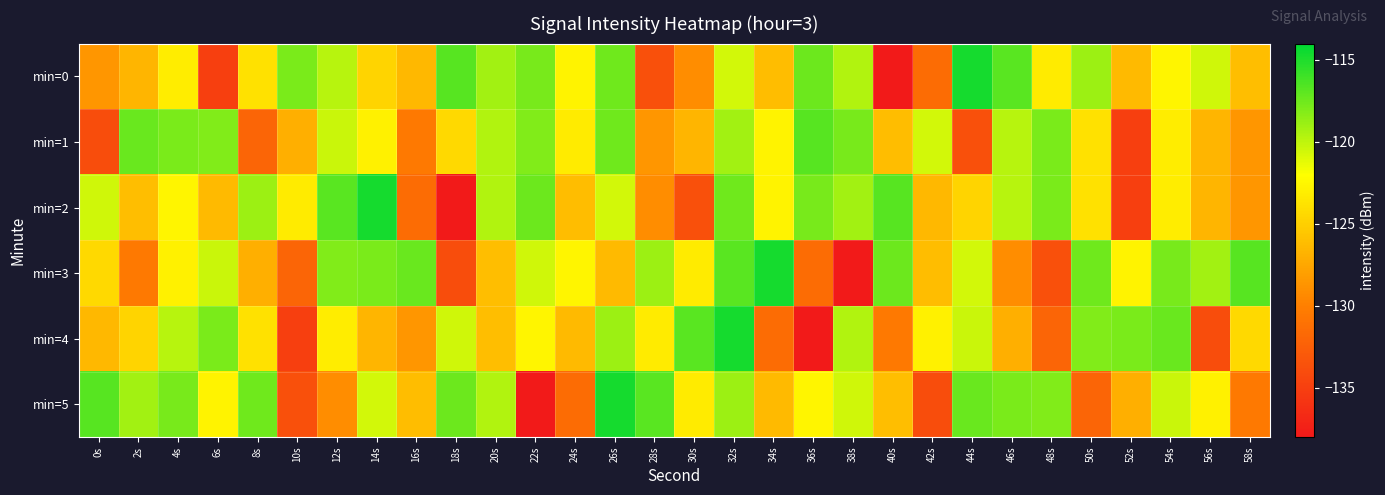

What is the difference between the highest and lowest values at 16s?

14.2